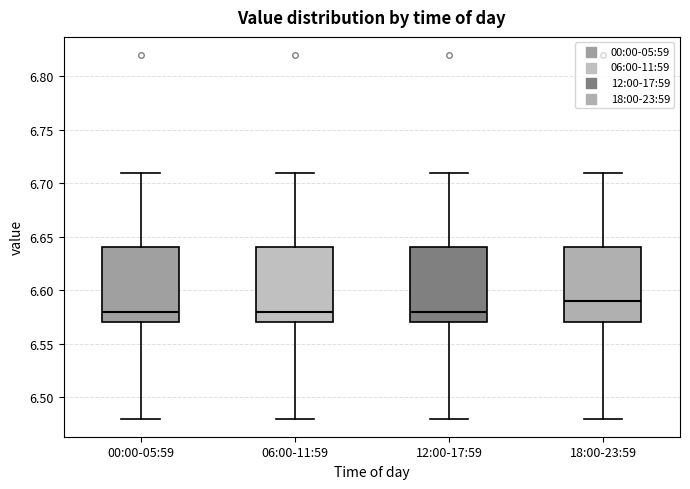

Reading left to right, read every box against the y-axis: the position of its median line, the range the box covers, and the ends of its whiskers. The values are not printed on the chart, so give them approximately, as read against the axis.

00:00-05:59: median 6.58, box 6.57 to 6.64, whiskers 6.48 to 6.71
06:00-11:59: median 6.58, box 6.57 to 6.64, whiskers 6.48 to 6.71
12:00-17:59: median 6.58, box 6.57 to 6.64, whiskers 6.48 to 6.71
18:00-23:59: median 6.59, box 6.57 to 6.64, whiskers 6.48 to 6.71